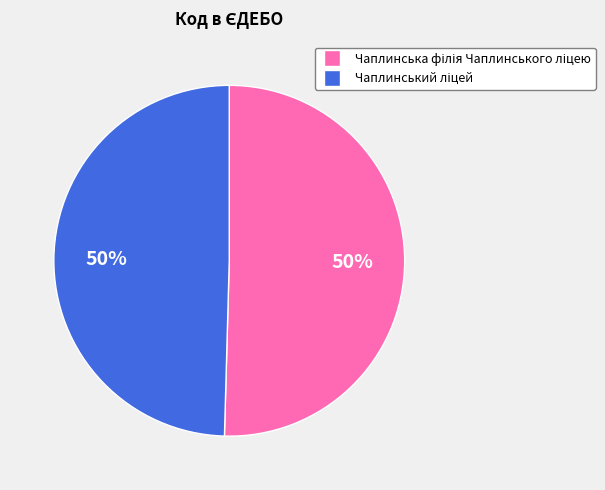

To the nearest percent, what is the average slice percentage?

50%